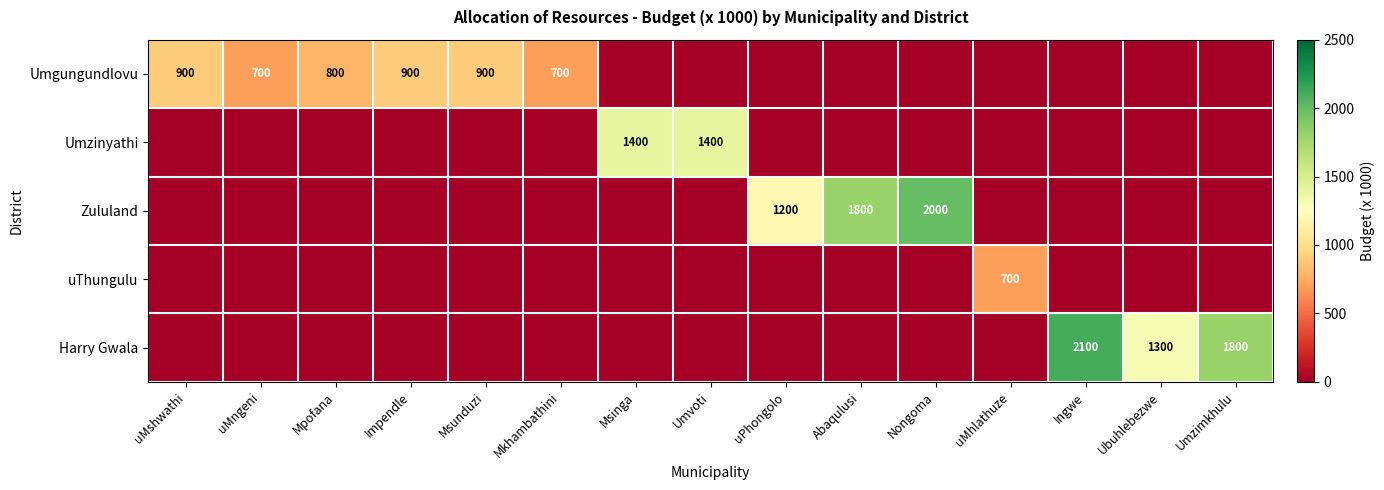

At which label is Harry Gwala closest to 1050?

Ubuhlebezwe